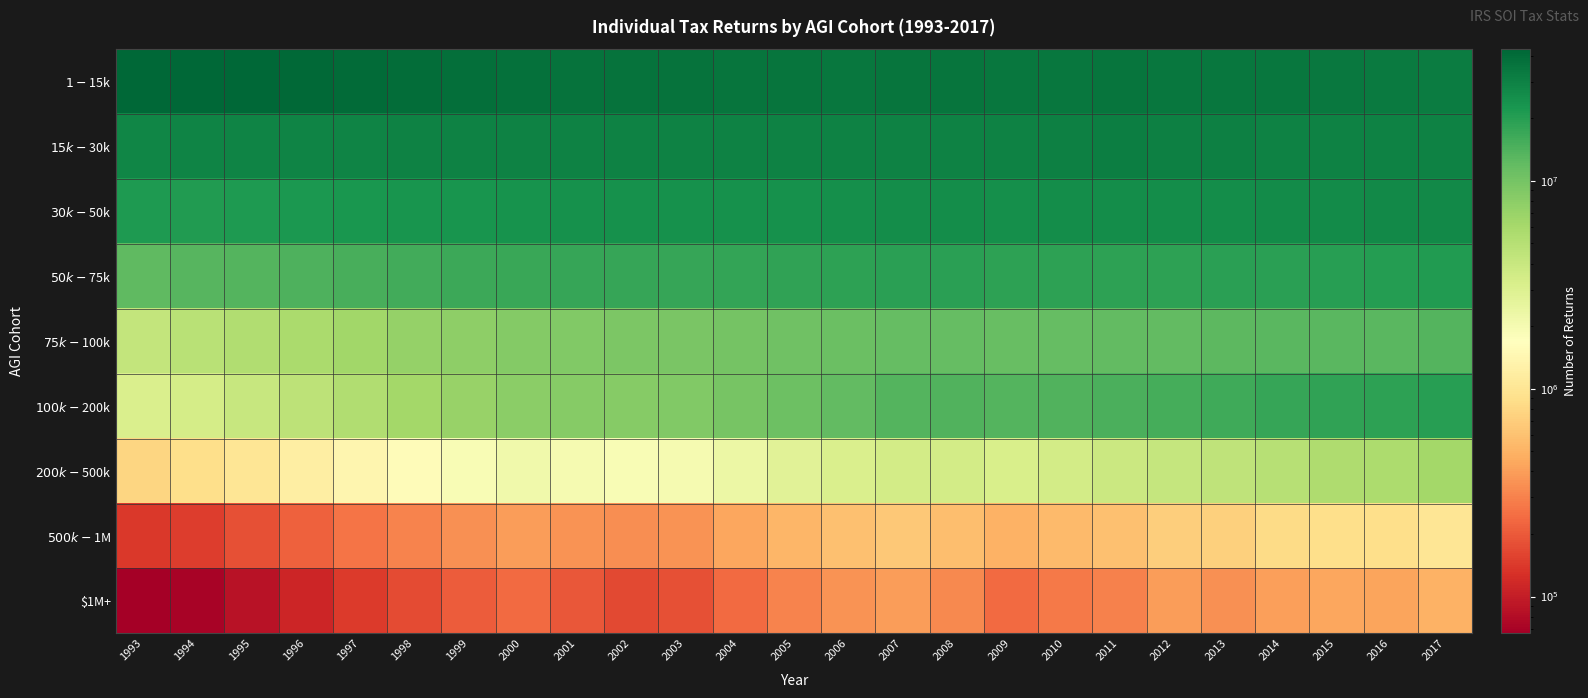

What is the total value across all series at 1999?

126008973